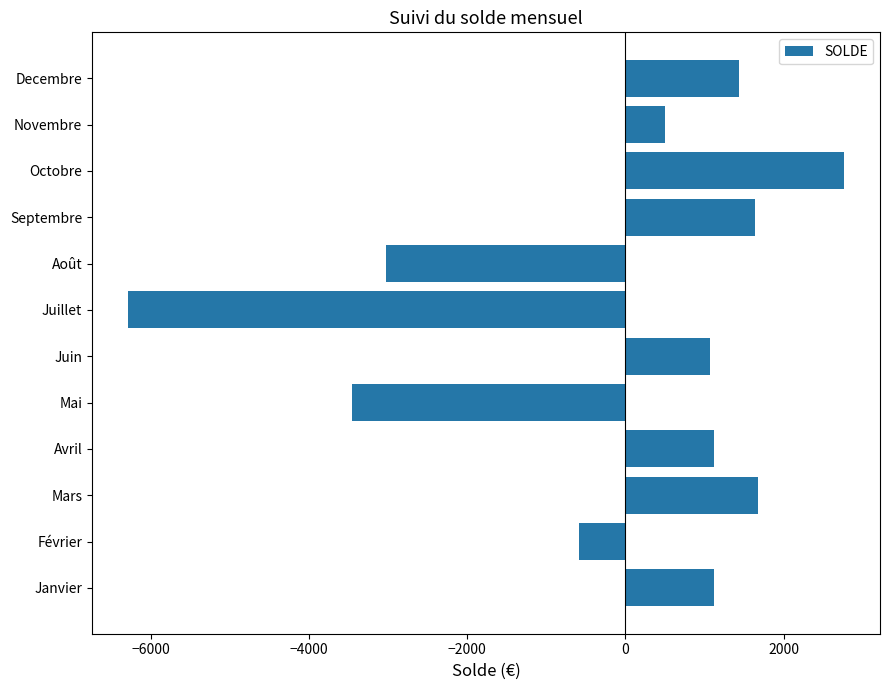

Where is the data nearest to the value -1762?

Février